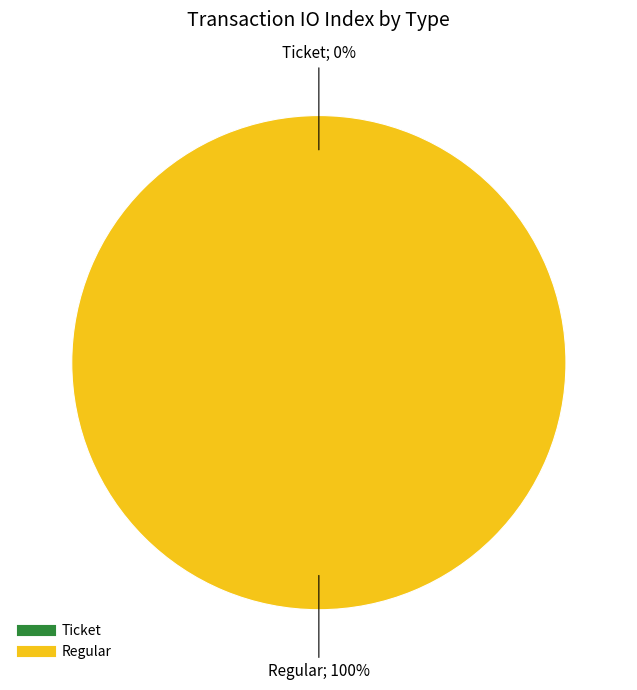

Which slice is the smallest?

Ticket